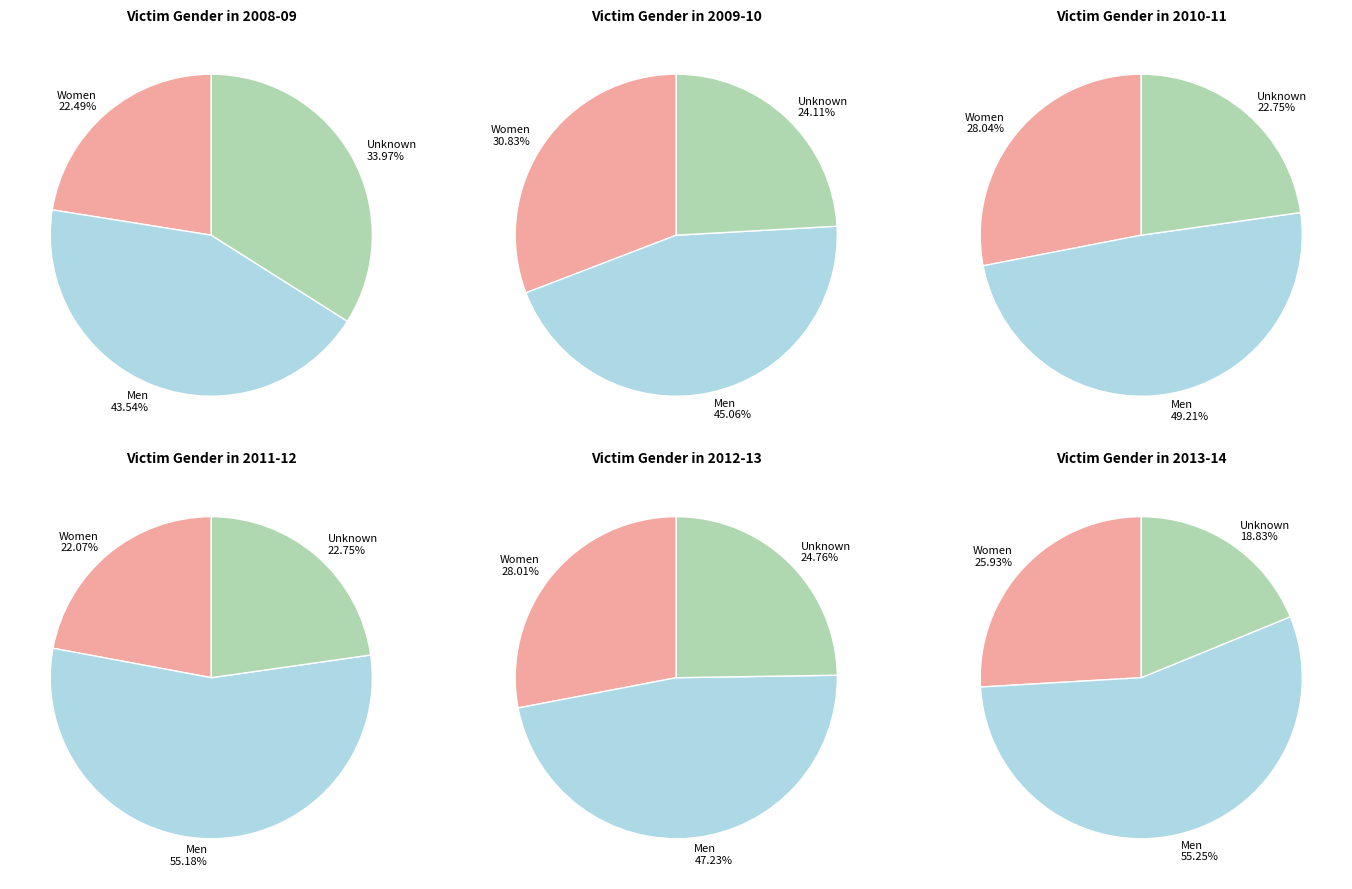

What percentage do Men and Unknown together represent?

77.5%